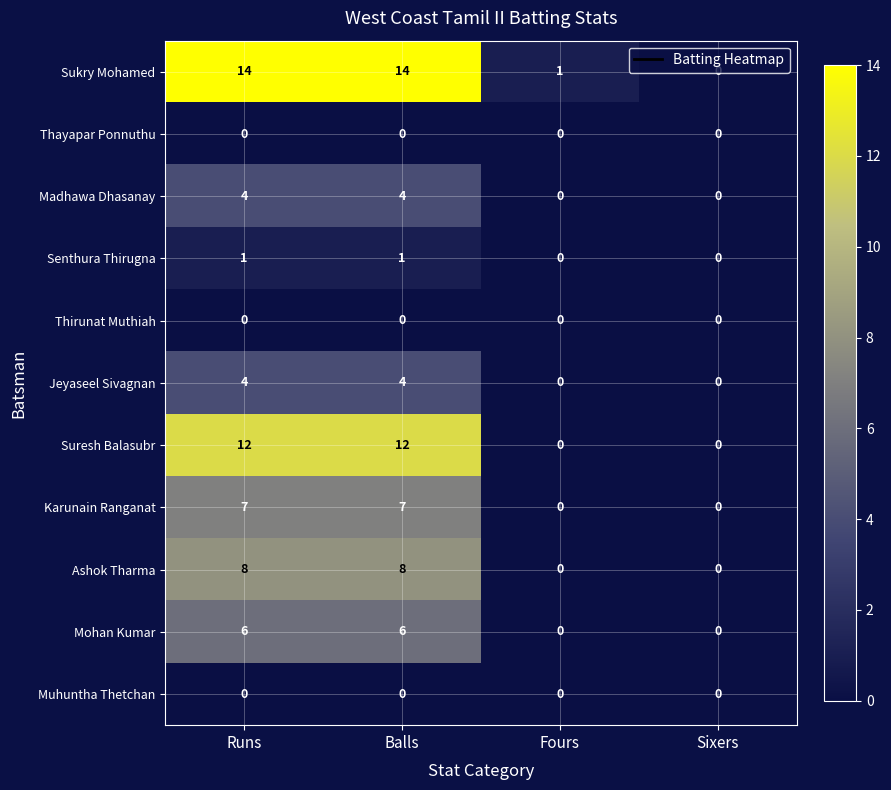

What is the sum of the Suresh Balasubr values at Balls and Fours?

12